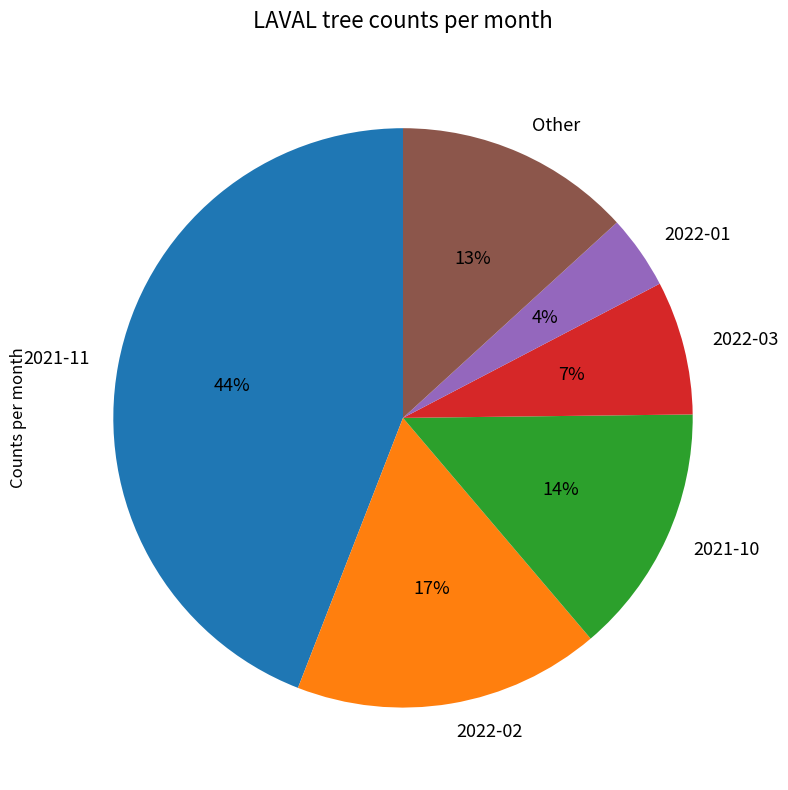

Between 2021-11 and 2022-03, which is larger?

2021-11